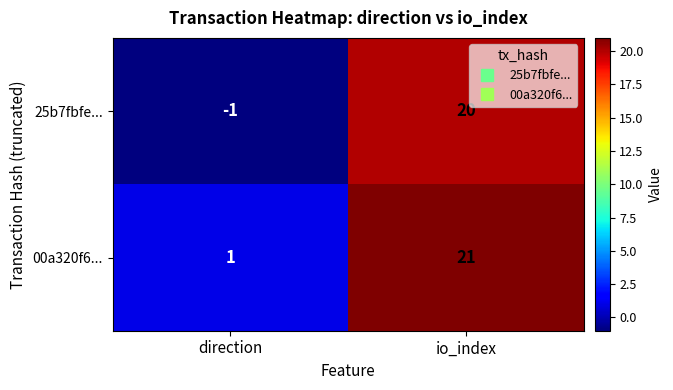

How many distinct data groups are displayed?

2